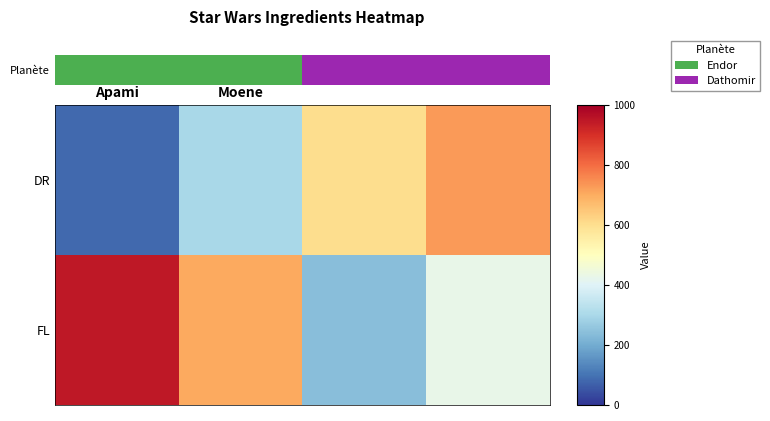

Which series has the largest total across all categories?

FL